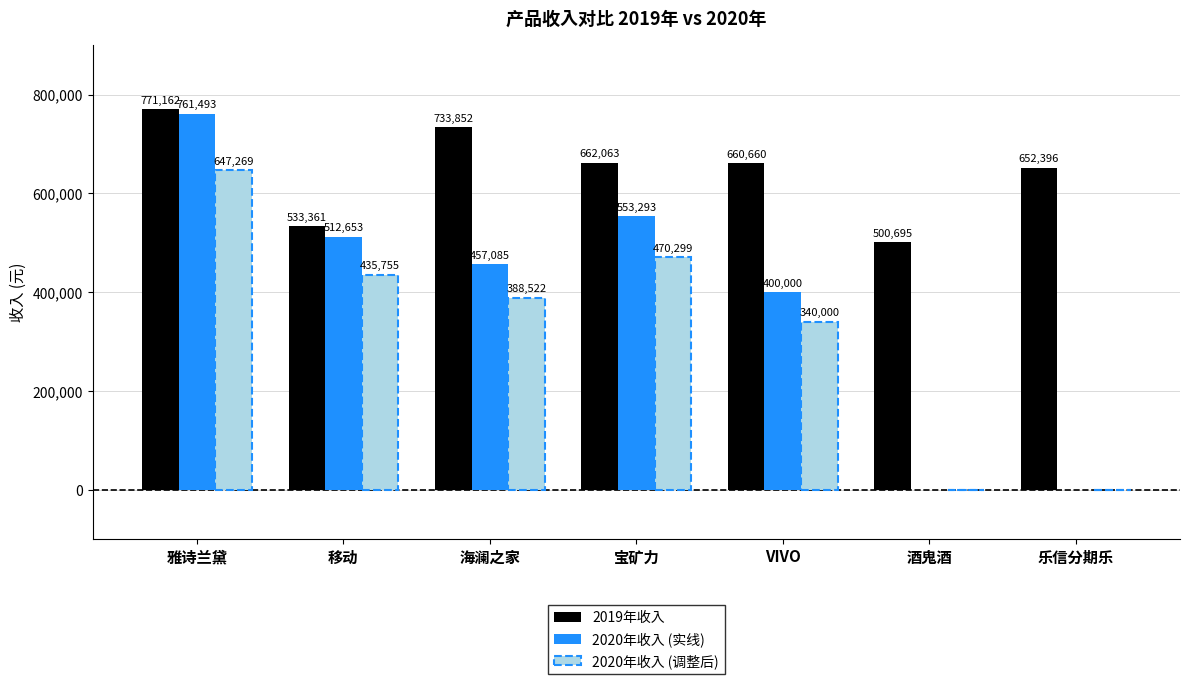

Where is 2020年收入 (实线) nearest to the value 380746?

VIVO